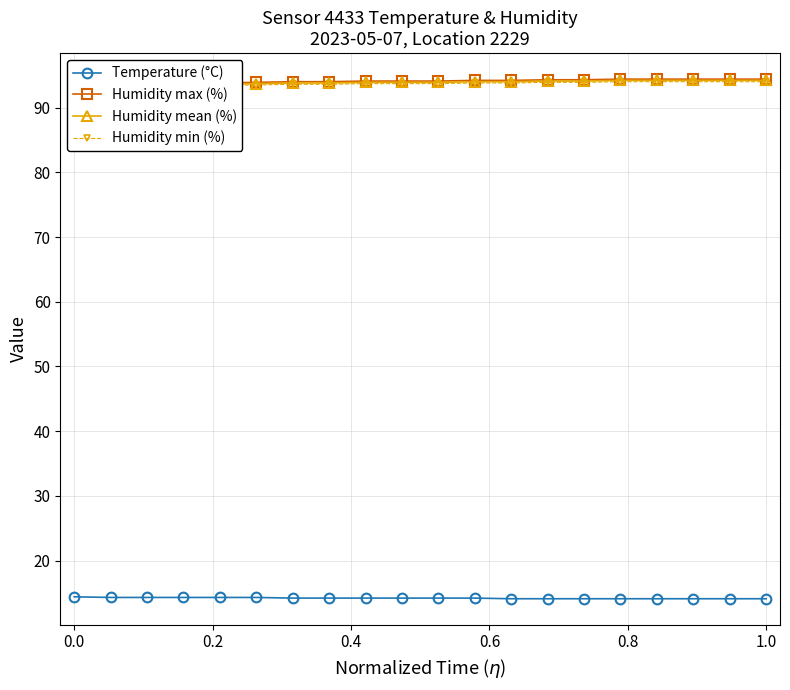

What is the lowest value of the Temperature (°C) series?

14.1